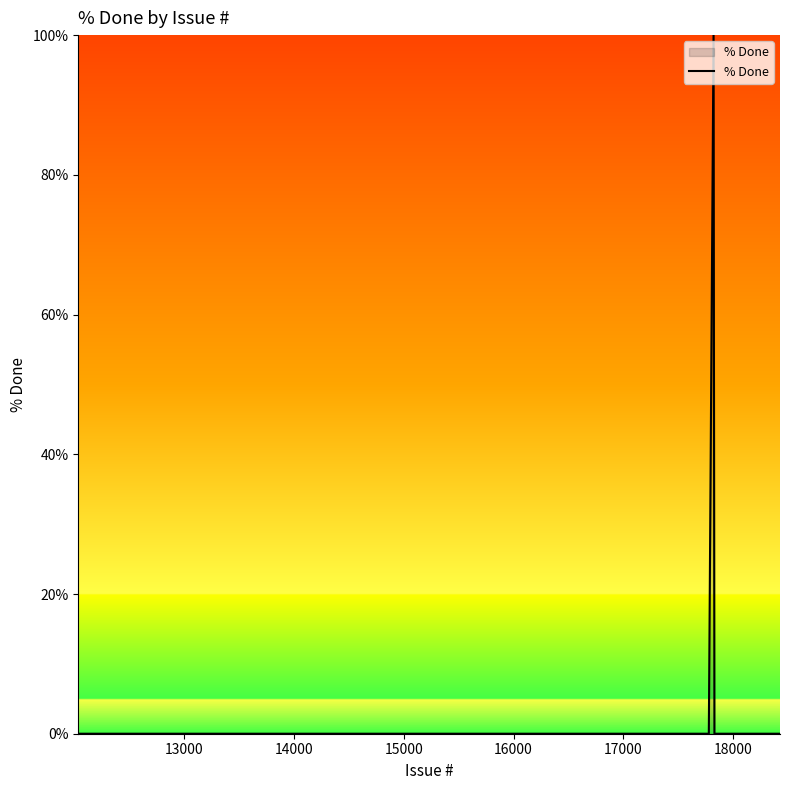

What is the difference between the maximum and minimum values?

100